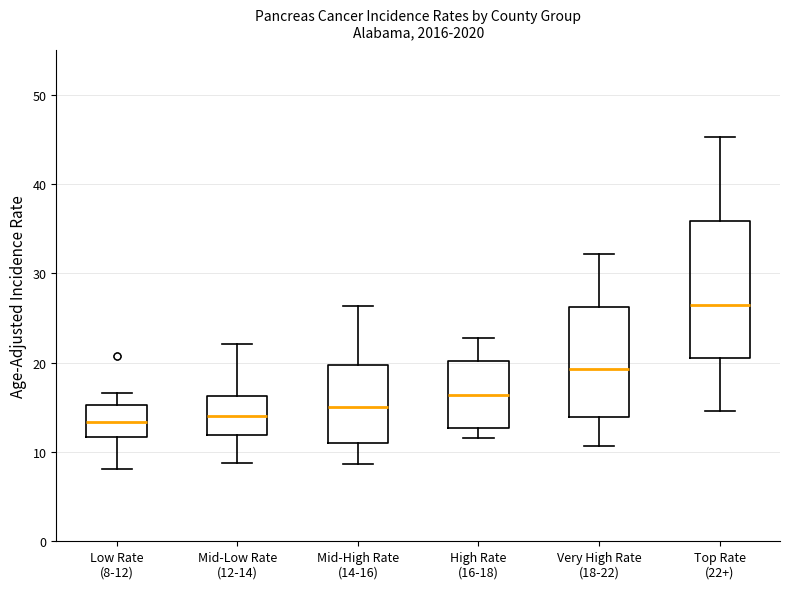

Where is the lower edge of the box for Very High Rate (18-22) on the y-axis? The values are not printed on the chart, so give them approximately, as read against the axis.

14